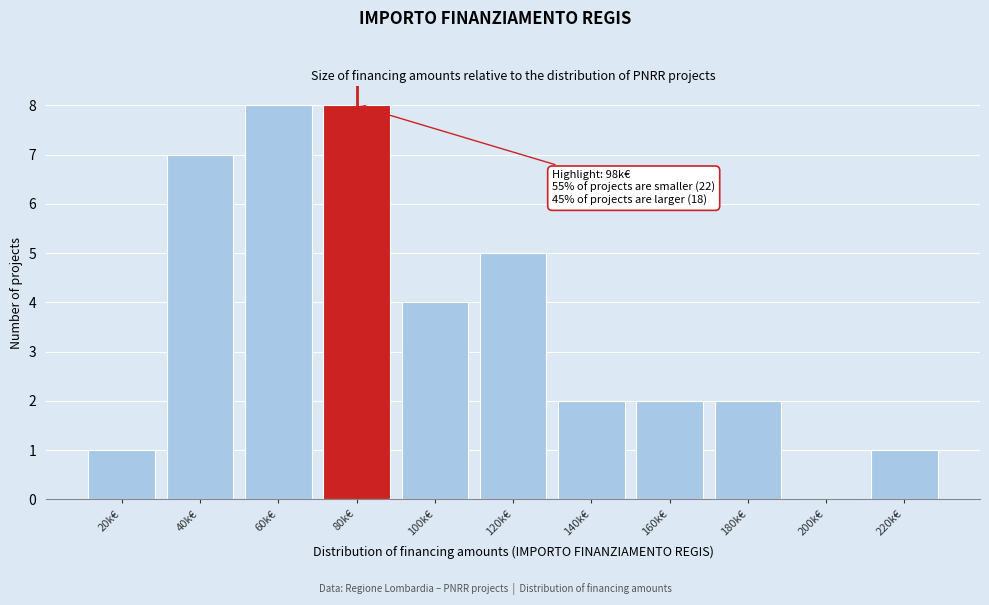

Reading left to right, extract all data points from this chart.

20k€=1	40k€=7	60k€=8	80k€=8	100k€=4	120k€=5	140k€=2	160k€=2	180k€=2	200k€=0	220k€=1